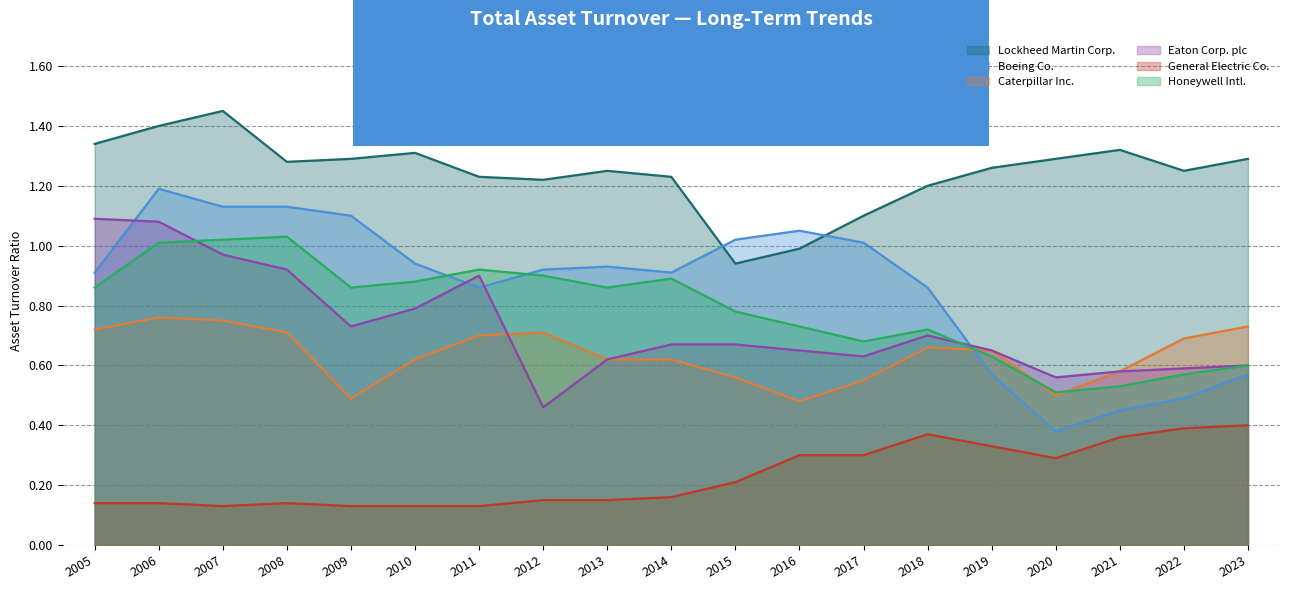

Which series changed the most between 2013 and 2016?

Lockheed Martin Corp.